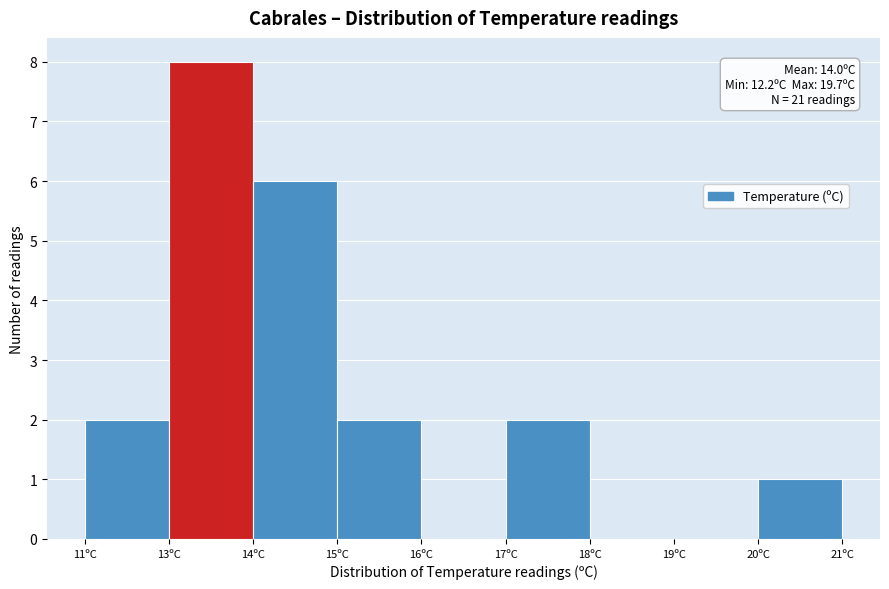

Reading right to left, transcribe all the data shown in this chart.

20ºC=1	19ºC=0	18ºC=0	17ºC=2	16ºC=0	15ºC=2	14ºC=6	13ºC=8	11ºC=2